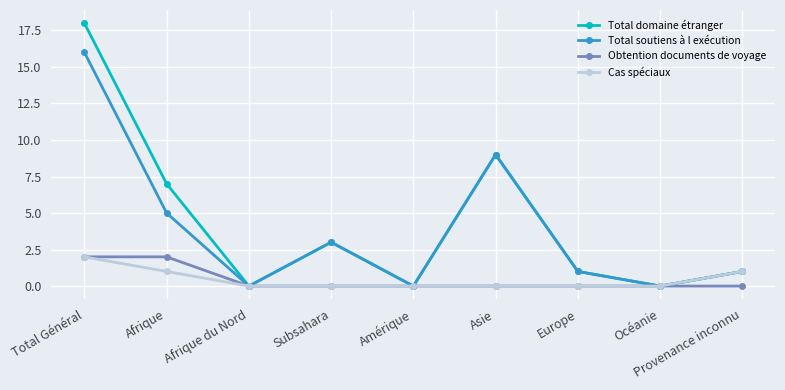

At which category does Total soutiens à l exécution reach its first local peak?

Subsahara